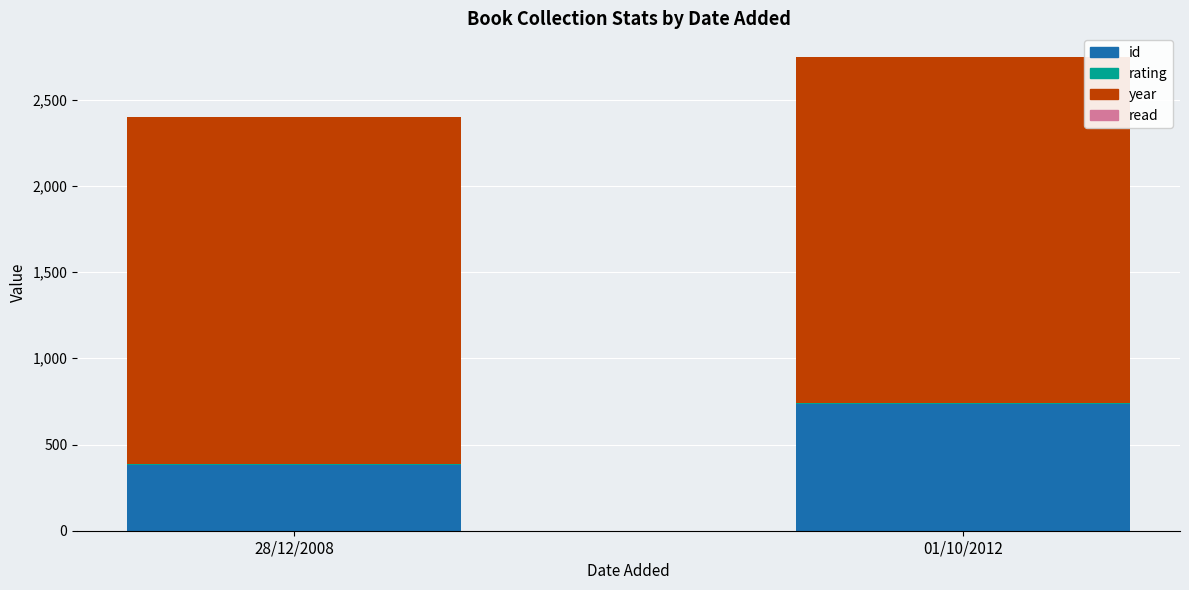

At which category is the sum across all series the highest?

01/10/2012